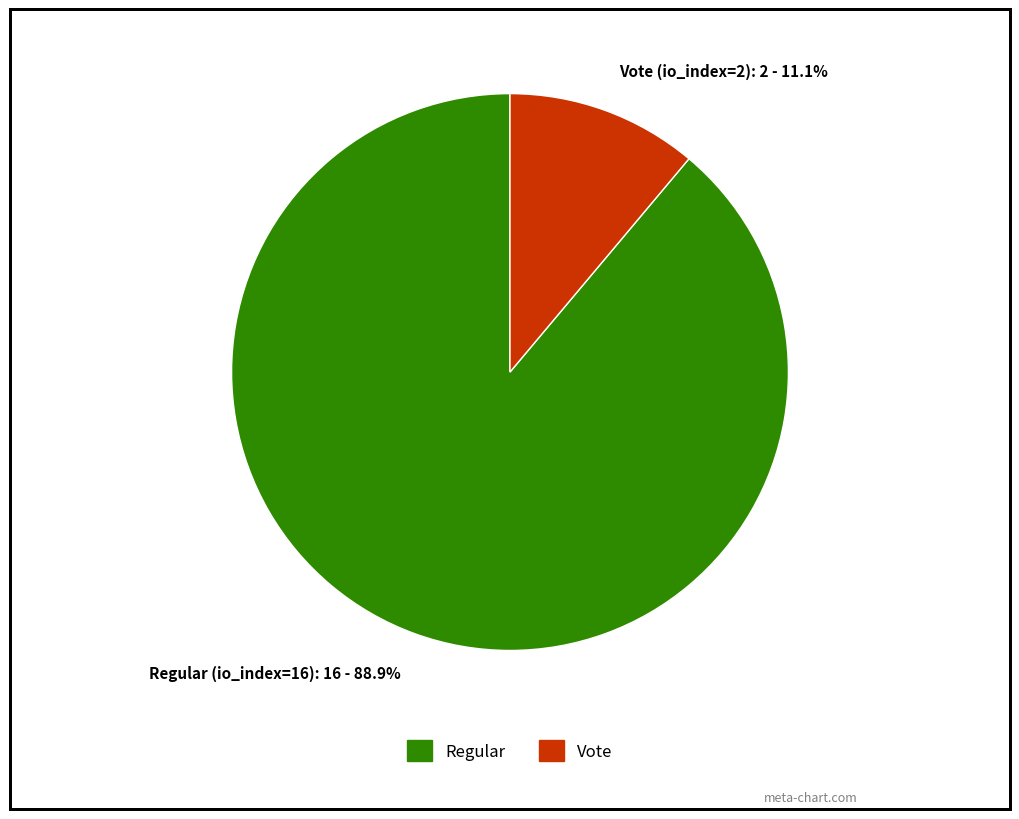

What is the smallest slice in the pie chart?

Vote (io_index=2)